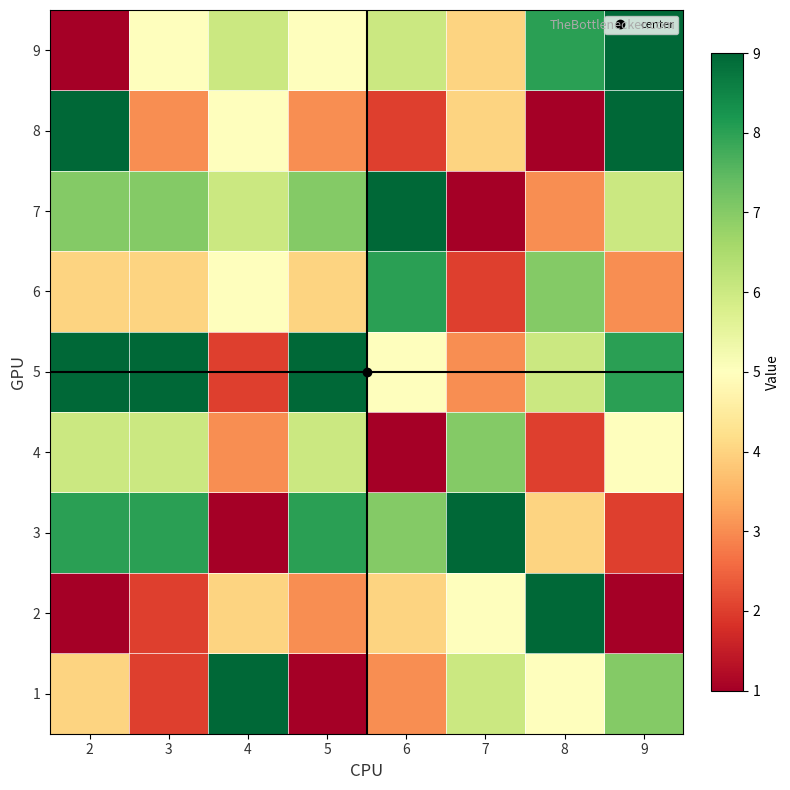

Count the number of categories in the chart.

8